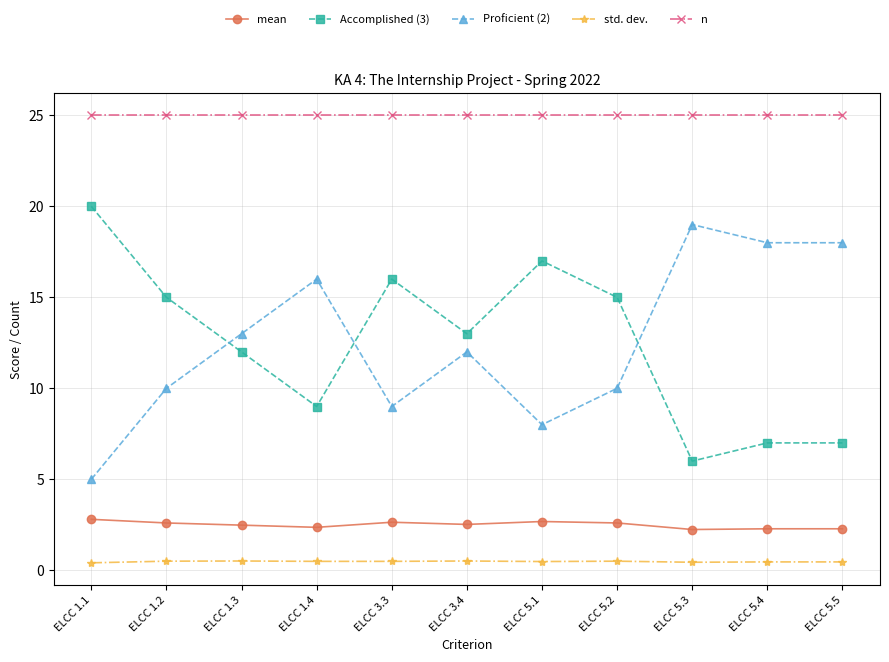

What is the difference between the maximum and minimum values in the mean series?

0.6